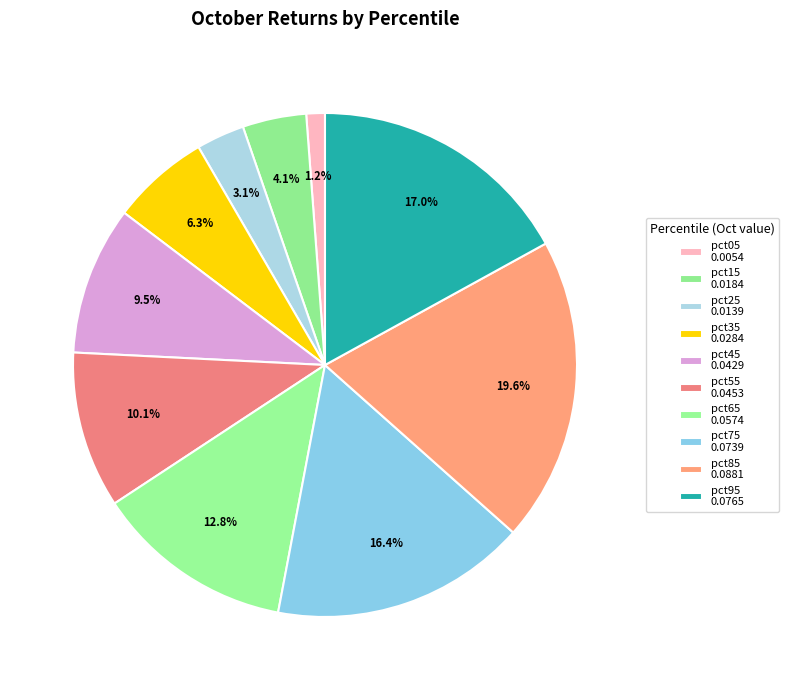

Is it true that pct95 is 17% of the pie?

True